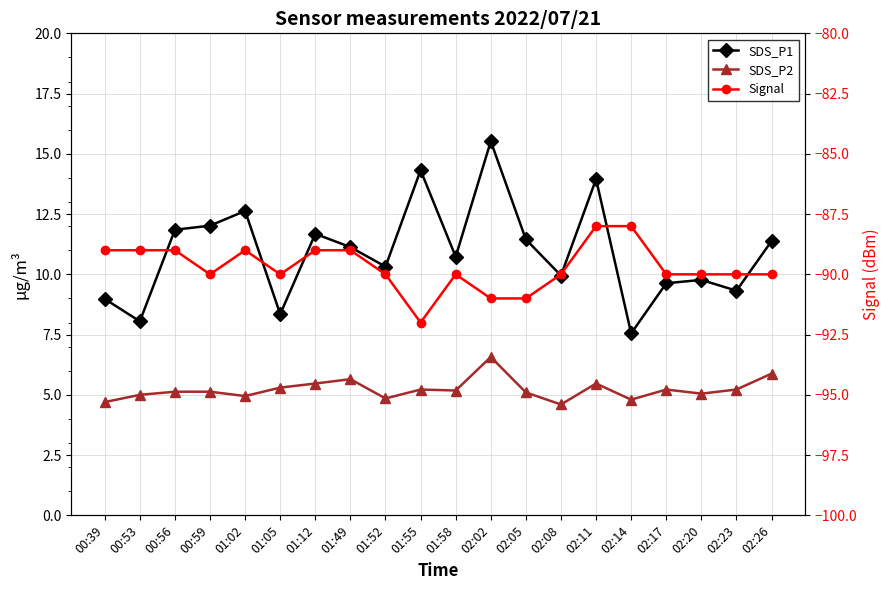

Reading right to left, transcribe all the data shown in this chart.

SDS_P1: 02:26=11.4	02:23=9.3	02:20=9.8	02:17=9.6	02:14=7.5	02:11=13.9	02:08=9.9	02:05=11.4	02:02=15.5	01:58=10.7	01:55=14.3	01:52=10.3	01:49=11.1	01:12=11.7	01:05=8.3	01:02=12.6	00:59=12.0	00:56=11.8	00:53=8.1	00:39=9.0
SDS_P2: 02:26=5.9	02:23=5.2	02:20=5.0	02:17=5.2	02:14=4.8	02:11=5.5	02:08=4.6	02:05=5.1	02:02=6.6	01:58=5.2	01:55=5.2	01:52=4.8	01:49=5.7	01:12=5.5	01:05=5.3	01:02=5.0	00:59=5.1	00:56=5.1	00:53=5.0	00:39=4.7
Signal: 02:26=-90.0	02:23=-90.0	02:20=-90.0	02:17=-90.0	02:14=-88.0	02:11=-88.0	02:08=-90.0	02:05=-91.0	02:02=-91.0	01:58=-90.0	01:55=-92.0	01:52=-90.0	01:49=-89.0	01:12=-89.0	01:05=-90.0	01:02=-89.0	00:59=-90.0	00:56=-89.0	00:53=-89.0	00:39=-89.0